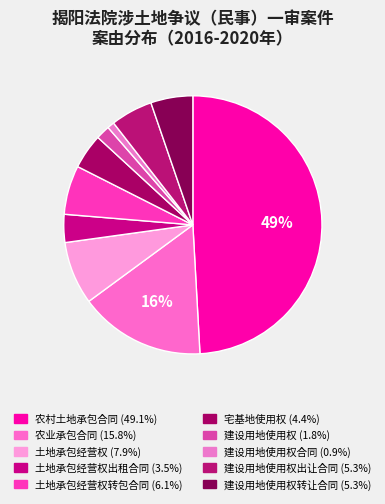

Count the number of slices in the pie.

10